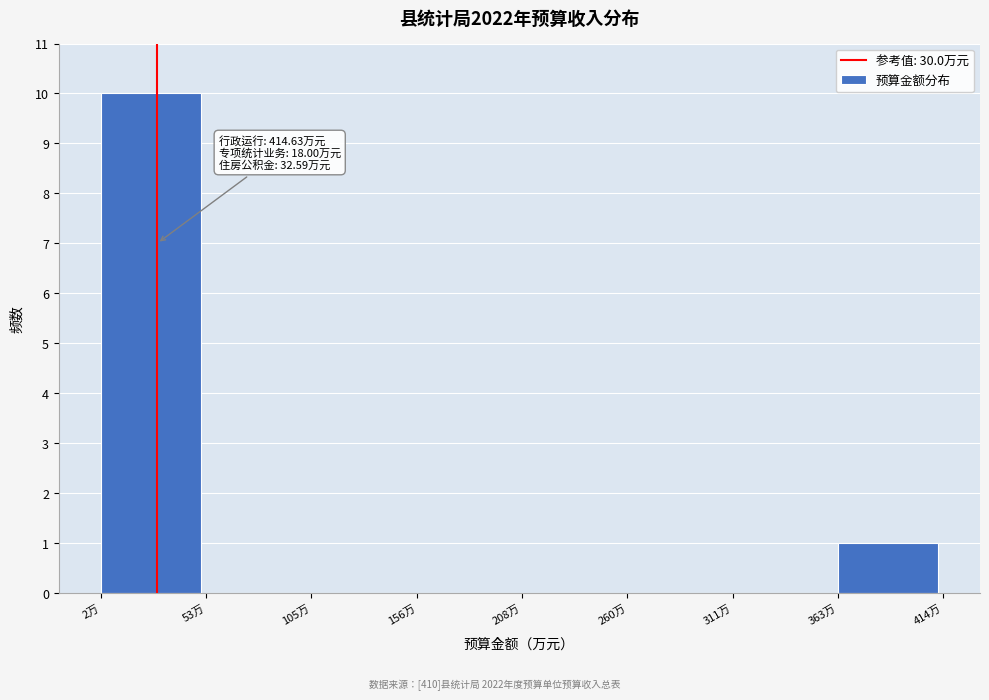

Which range on the x-axis has the tallest bar?

0 to 50